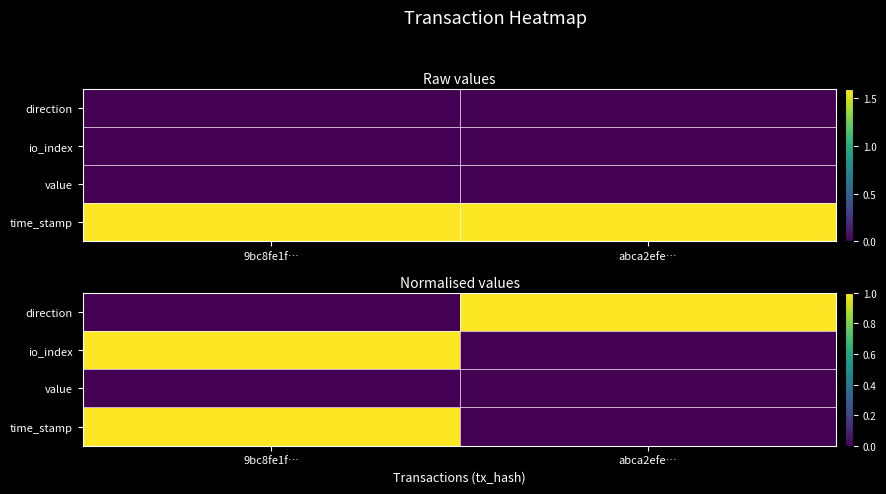

What is the difference between the highest and lowest values at 9bc8fe1f…?

1.0